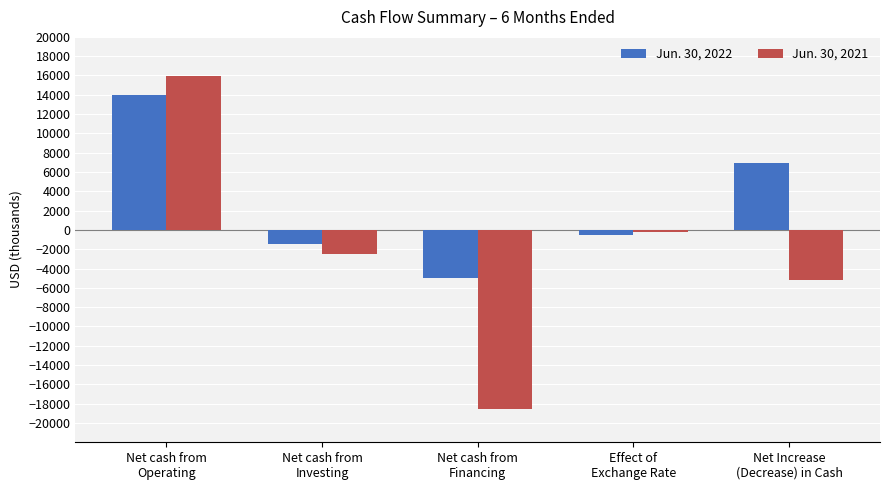

What is the total value across all series at Effect of
Exchange Rate?

-780